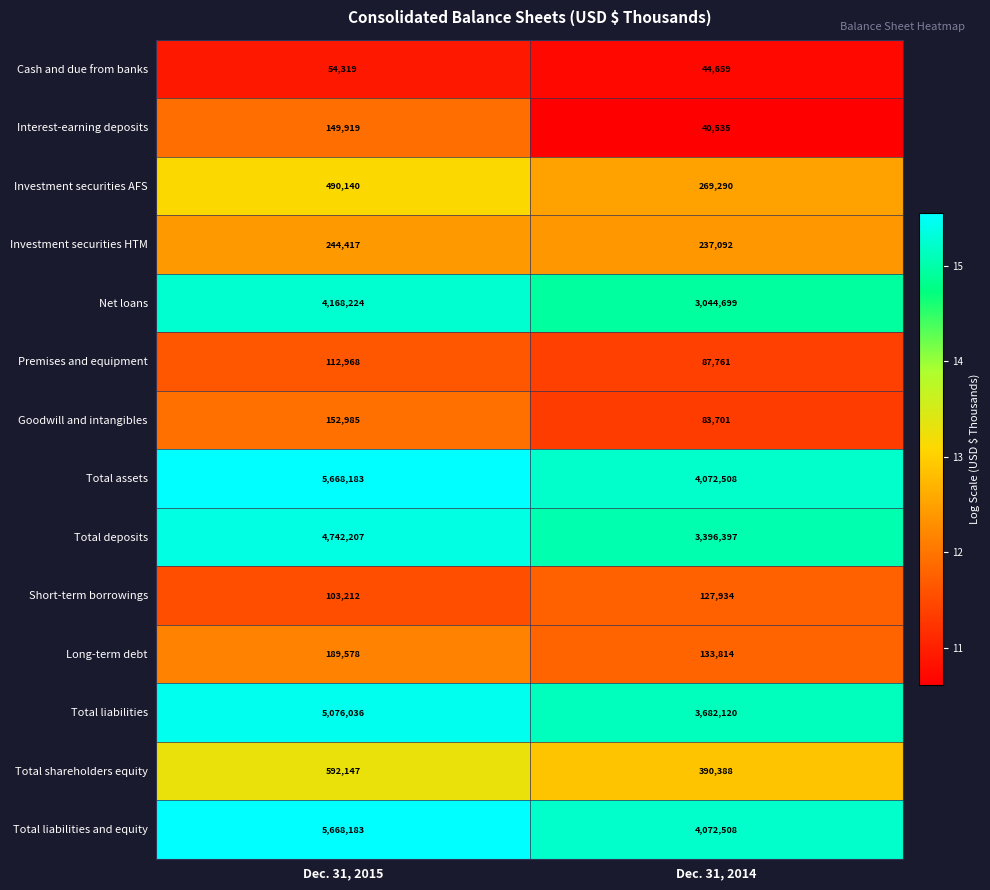

How many categories are shown in the chart?

2